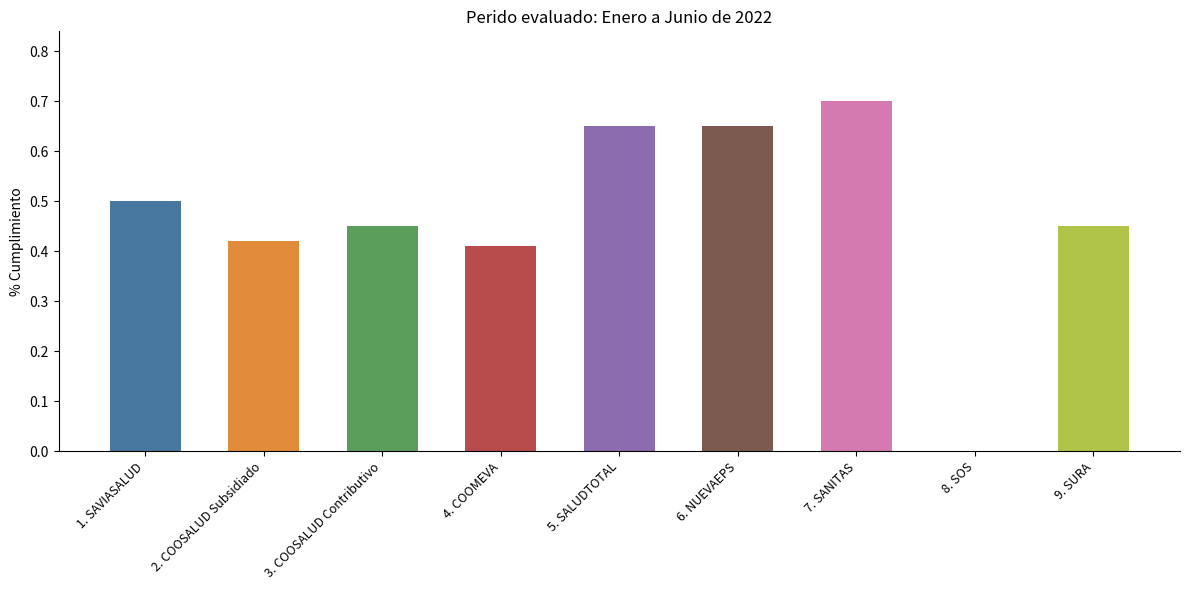

How many values are above zero?

8